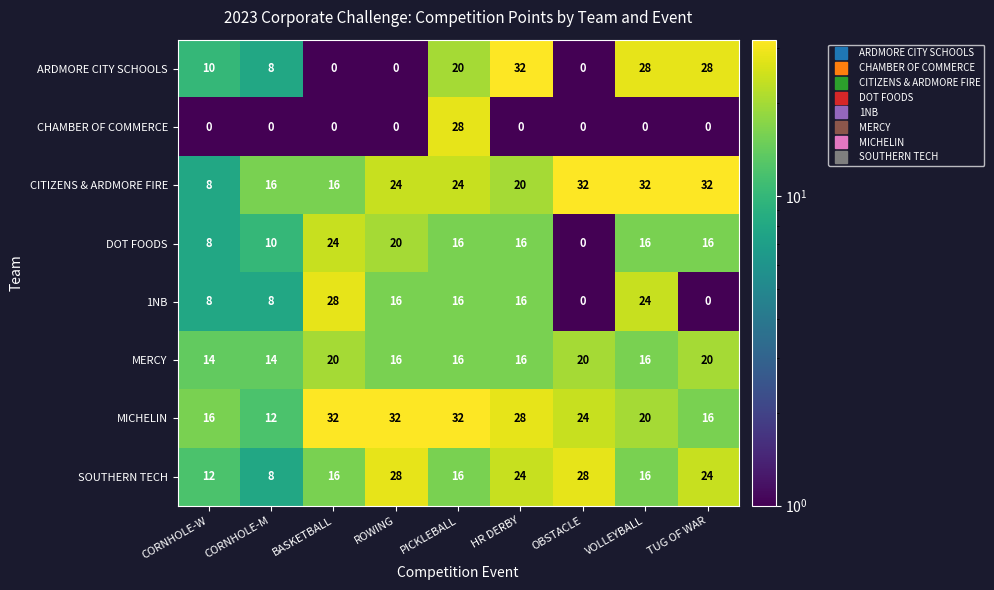

Which series has the largest total across all categories?

MICHELIN